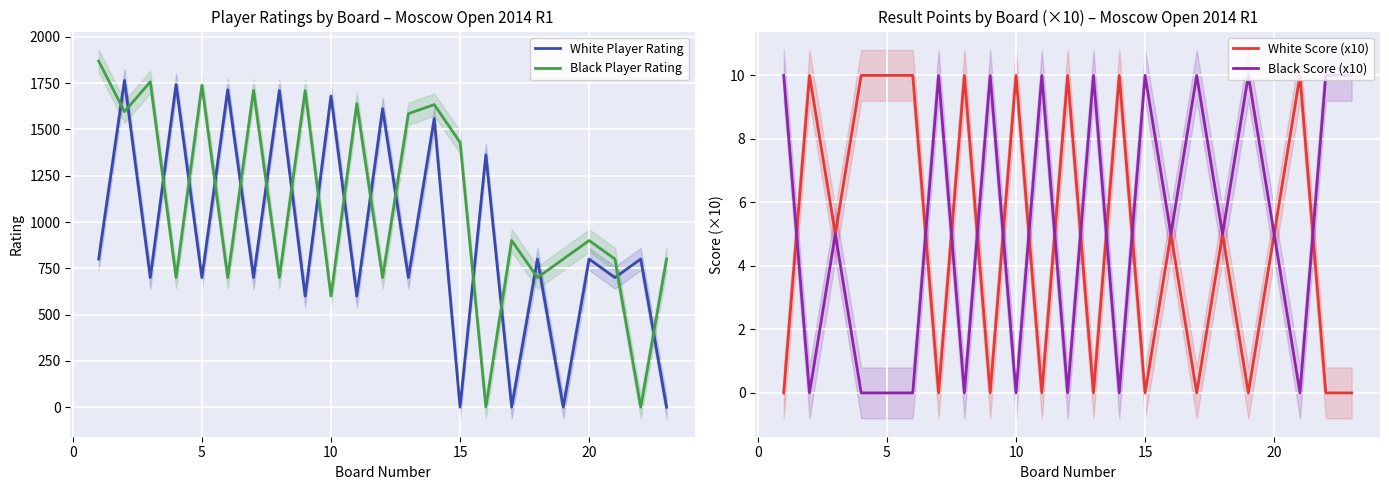

What is the greatest value displayed?

1869